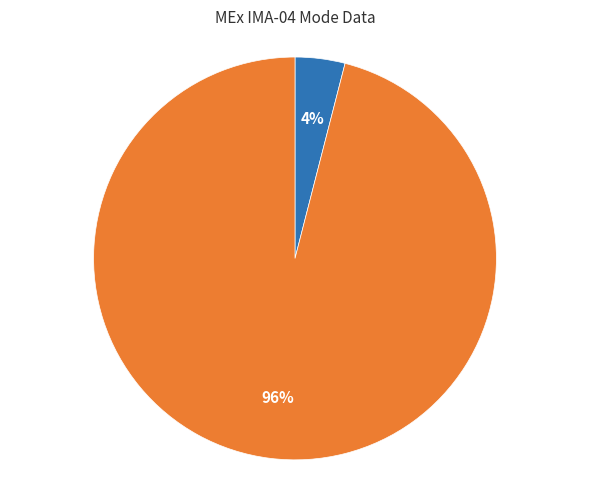

To the nearest percent, what is the average slice percentage?

50%